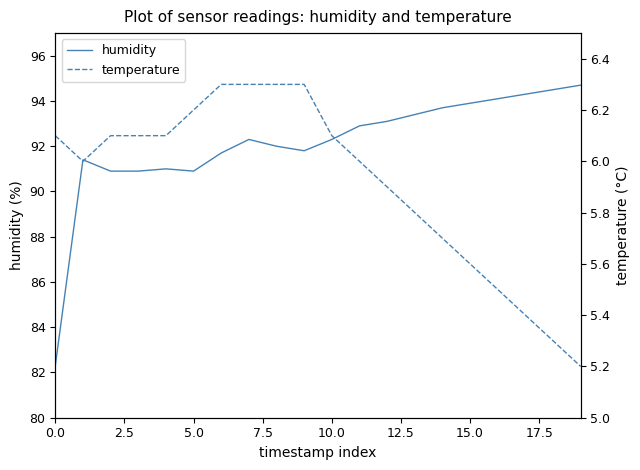

True or false: temperature and humidity intersect in this chart.

False